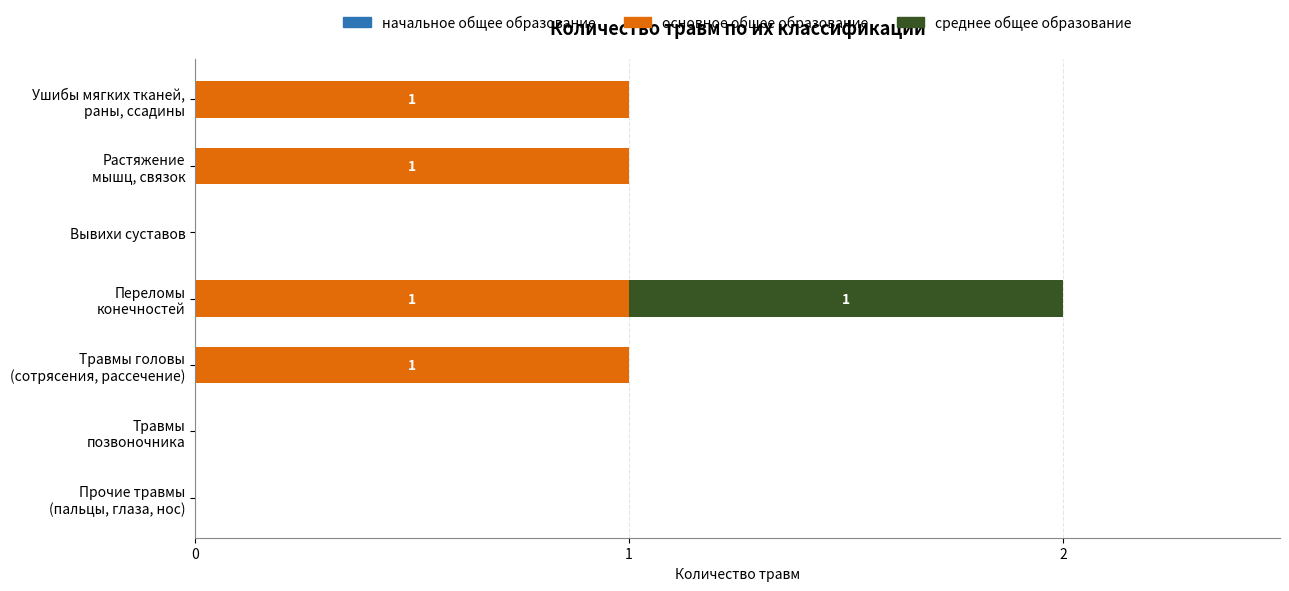

Is it true that основное общее образование equals -1 at Вывихи суставов?

False